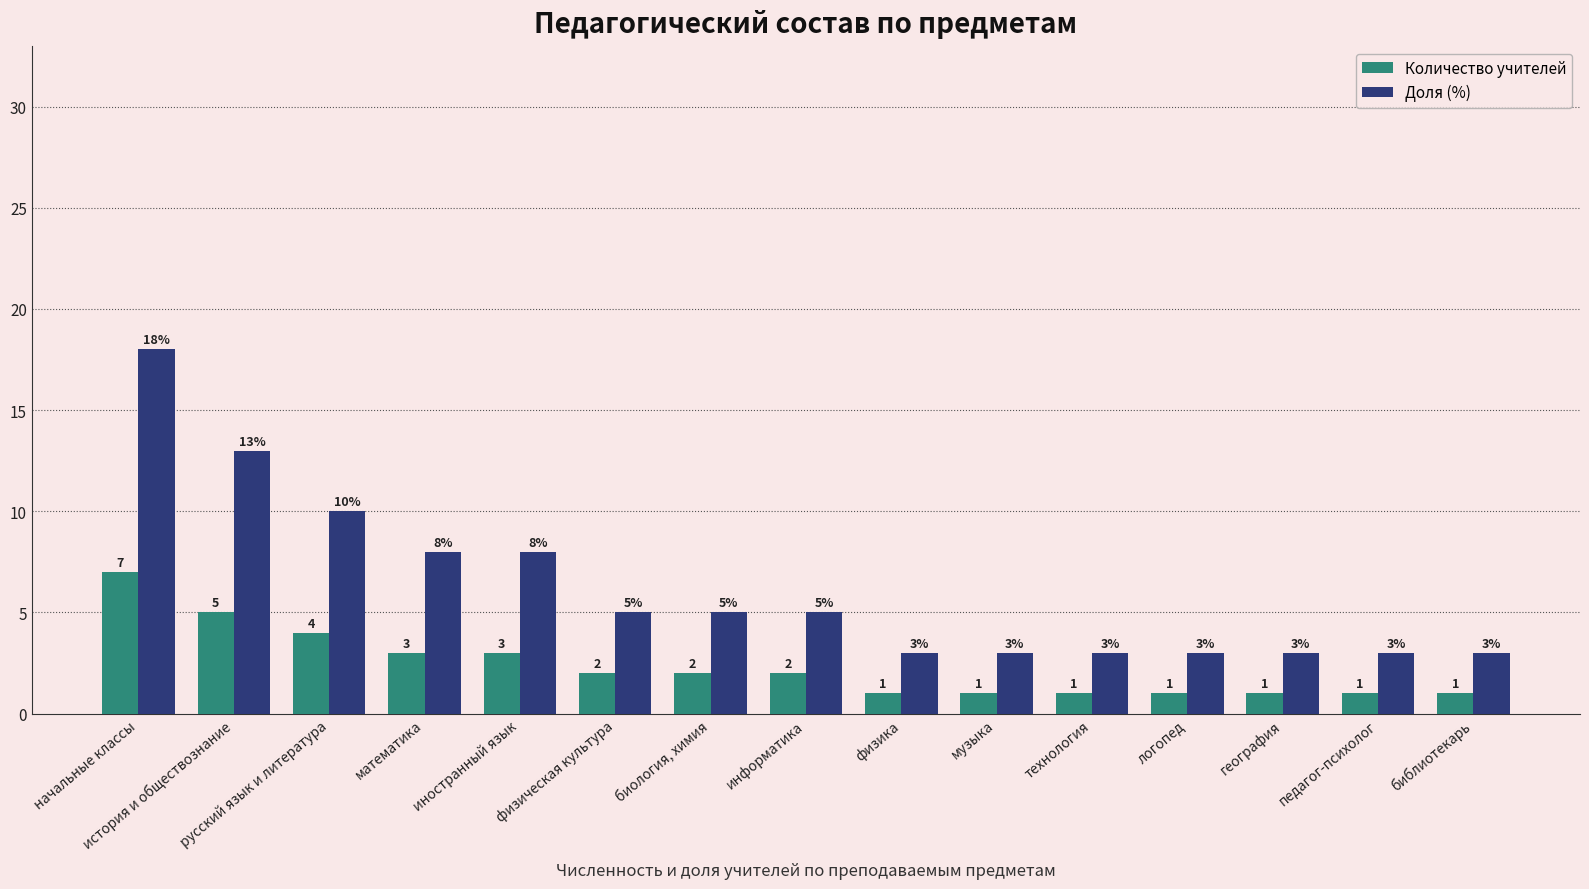

What is the maximum value for Доля (%)?

18